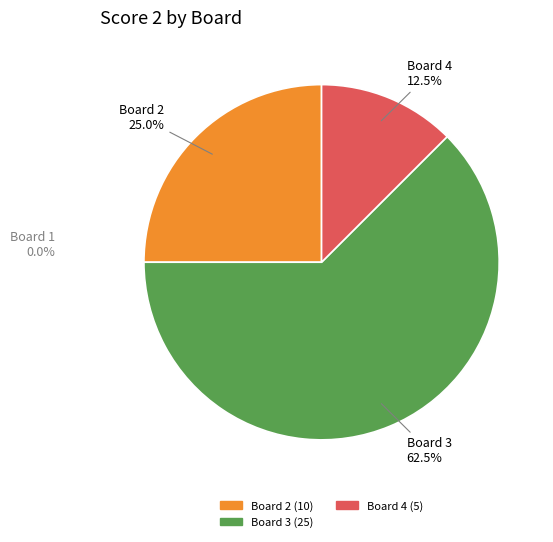

Which slice is the largest?

Board 3